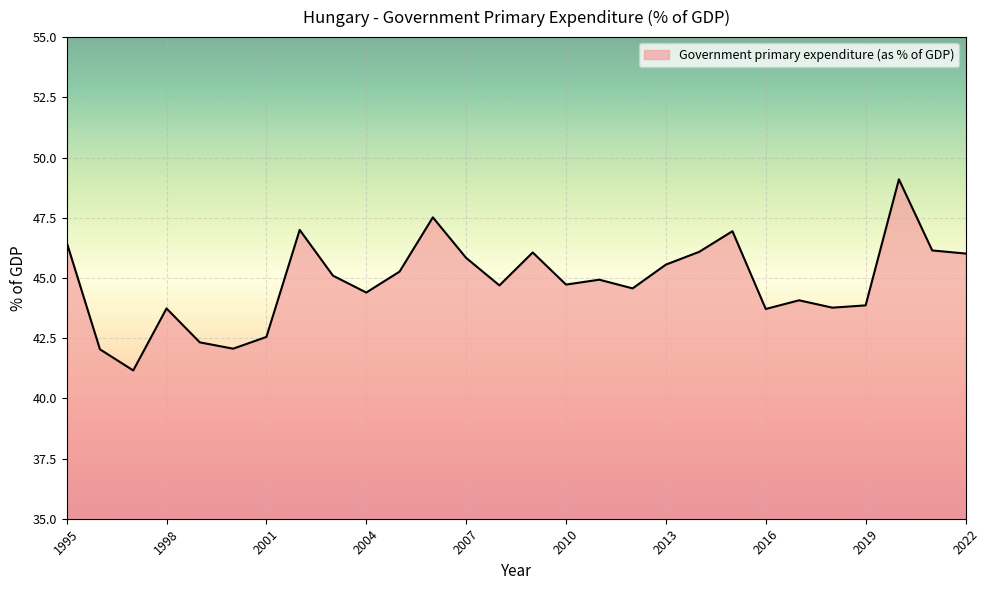

What is the minimum value shown in the chart?

41.2